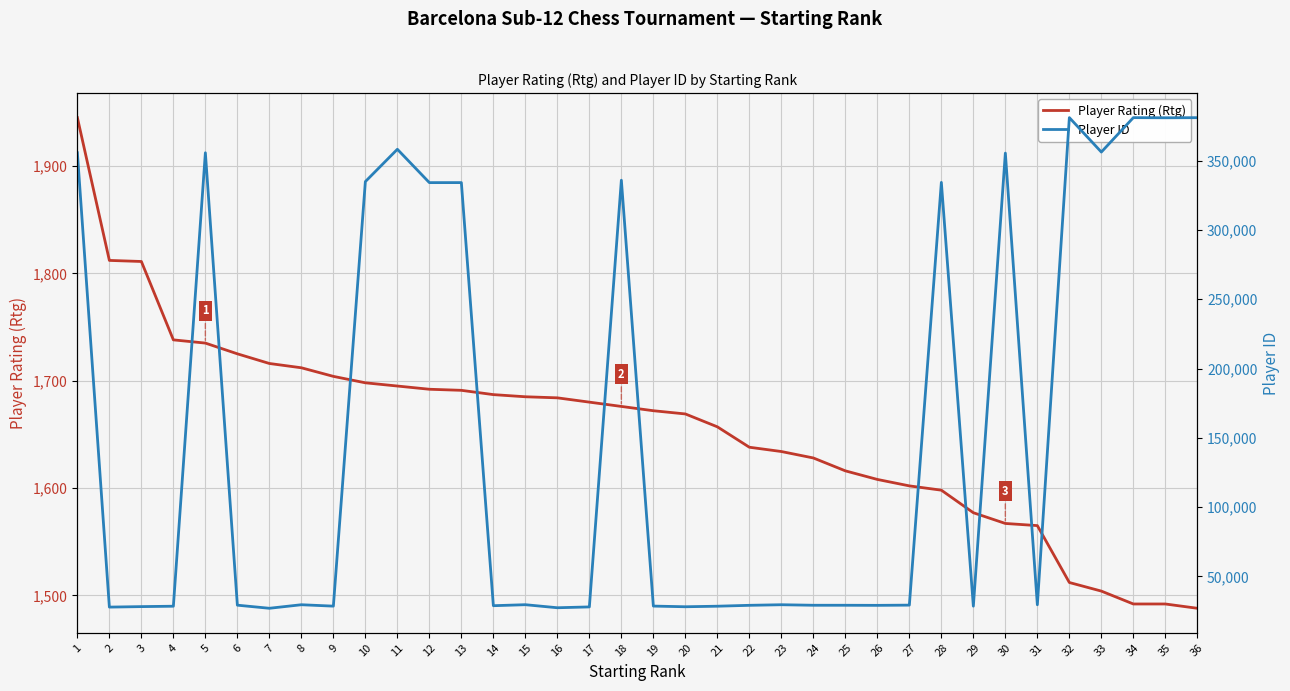

What is the difference between the maximum and second lowest values in the Player ID series?

353565